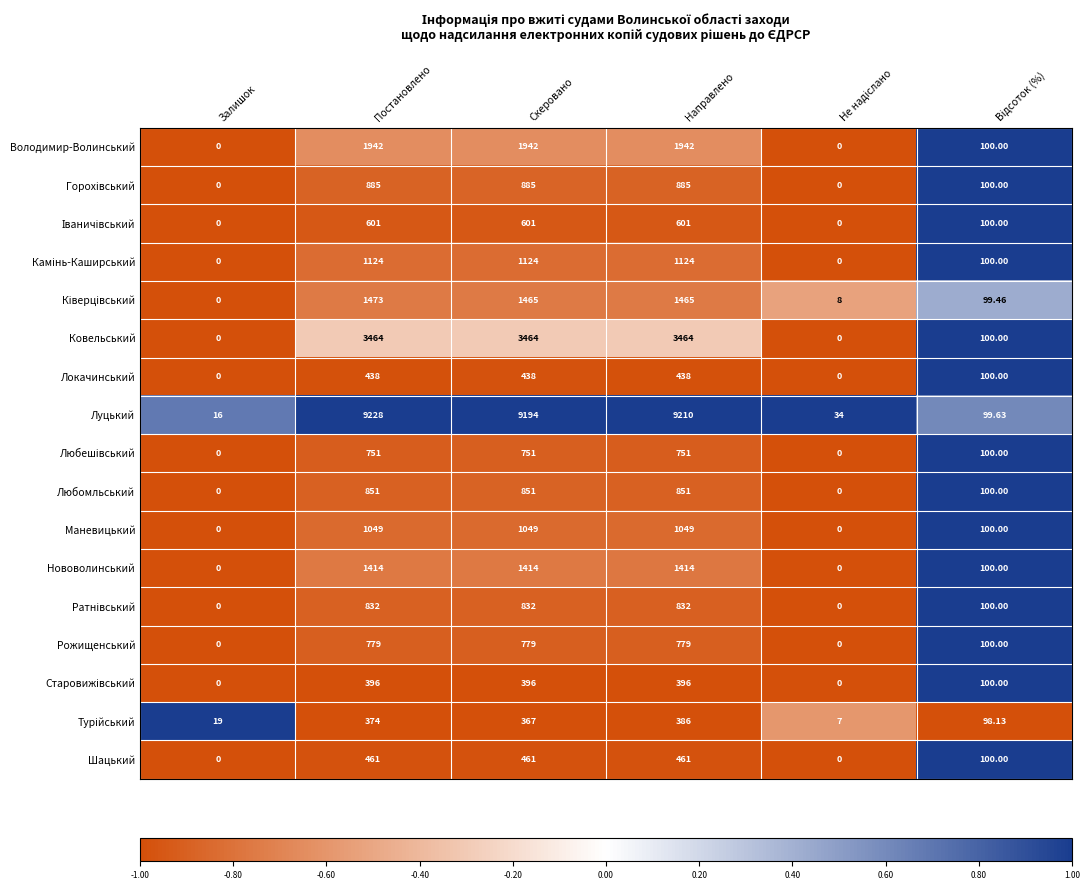

Which series has the largest range (max minus min)?

Луцький